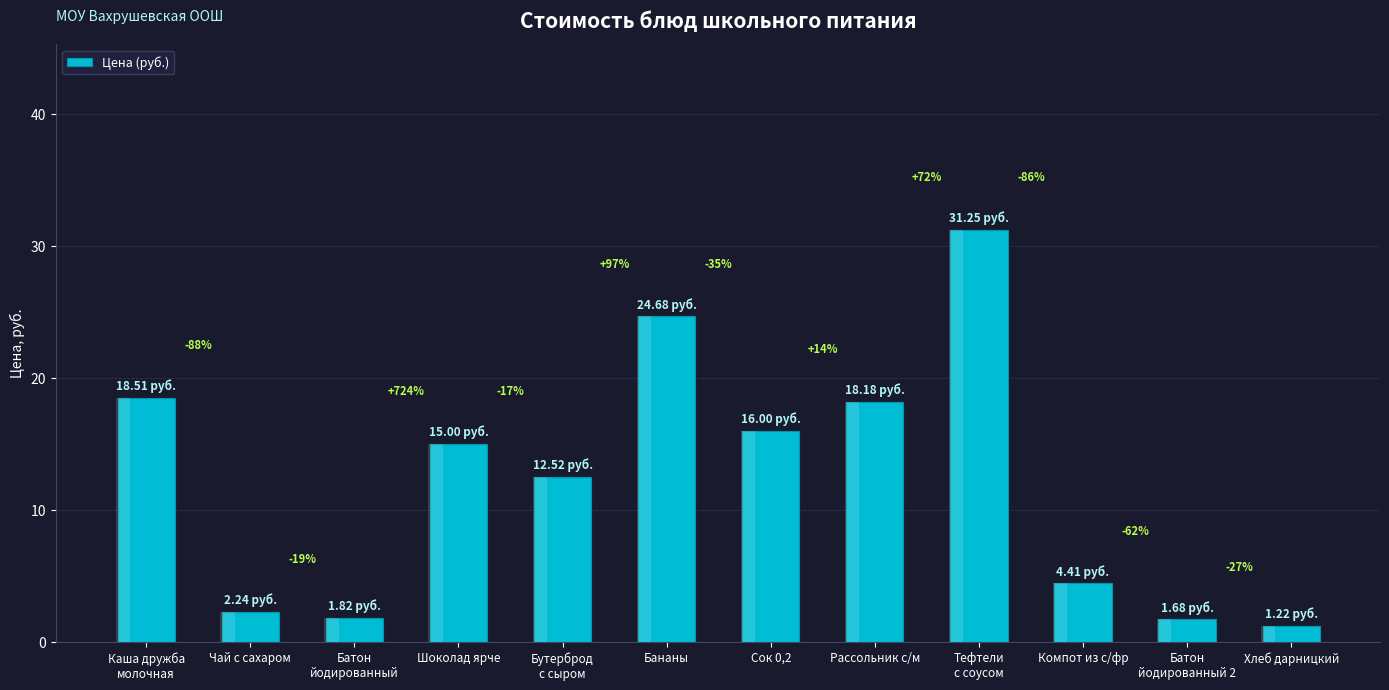

Read the value at Сок 0,2.

16.0